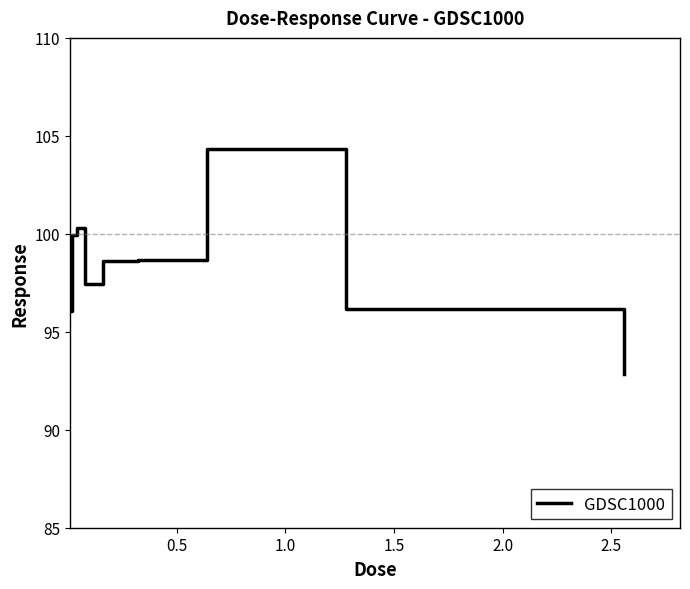

What is the greatest value displayed?

104.3